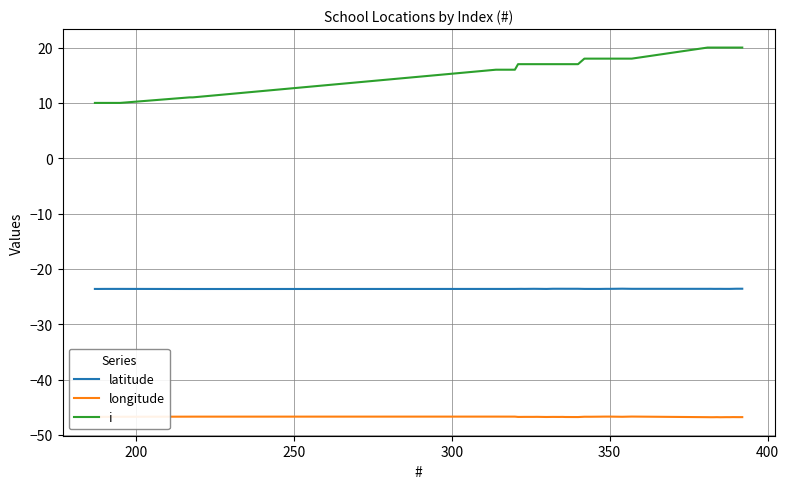

Which series has the largest total across all categories?

i